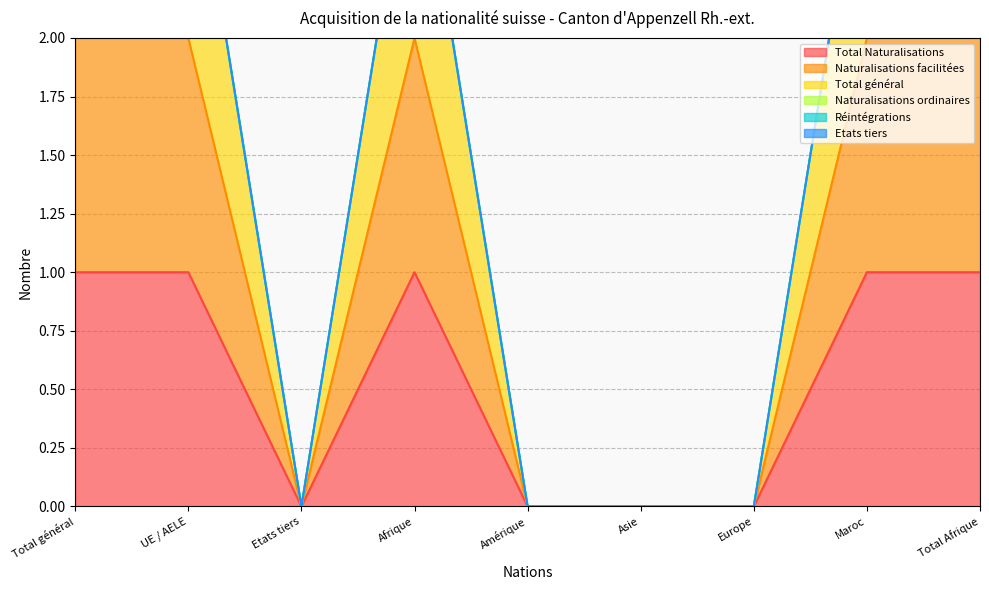

Is the value of Total Naturalisations at Total Afrique greater than the value of Total général at Afrique?

No